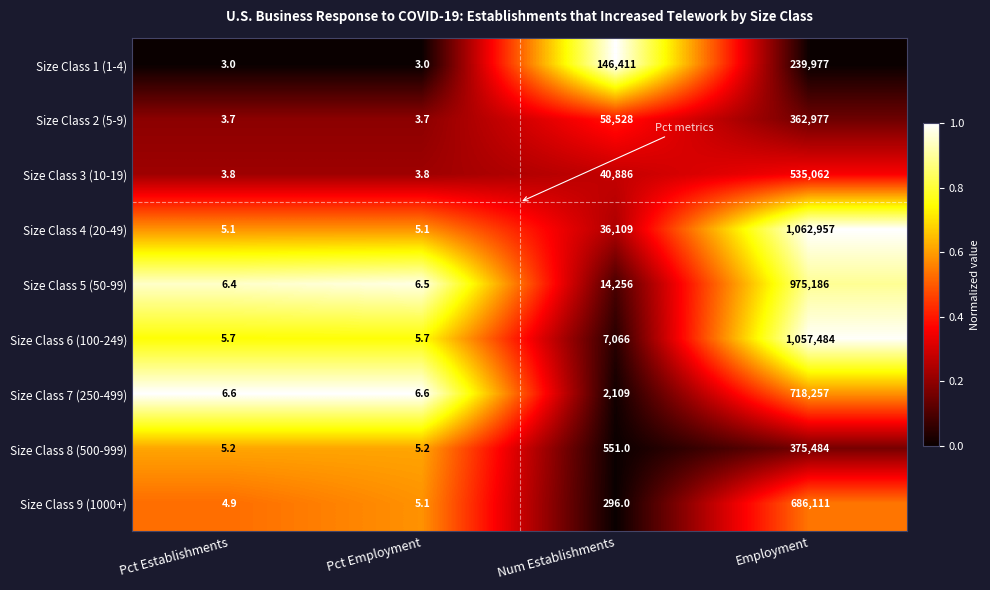

What is the greatest value displayed?

1062957.0